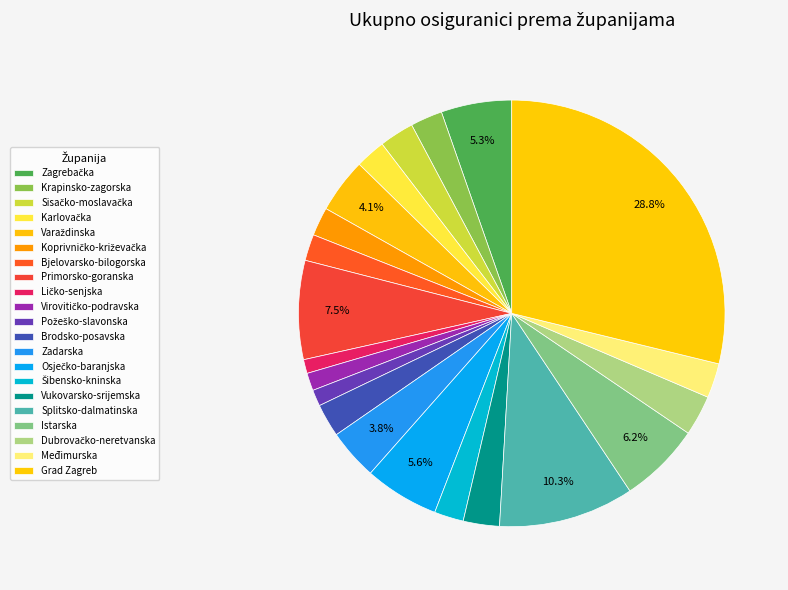

Between Požeško-slavonska and Sisačko-moslavačka, which is larger?

Sisačko-moslavačka